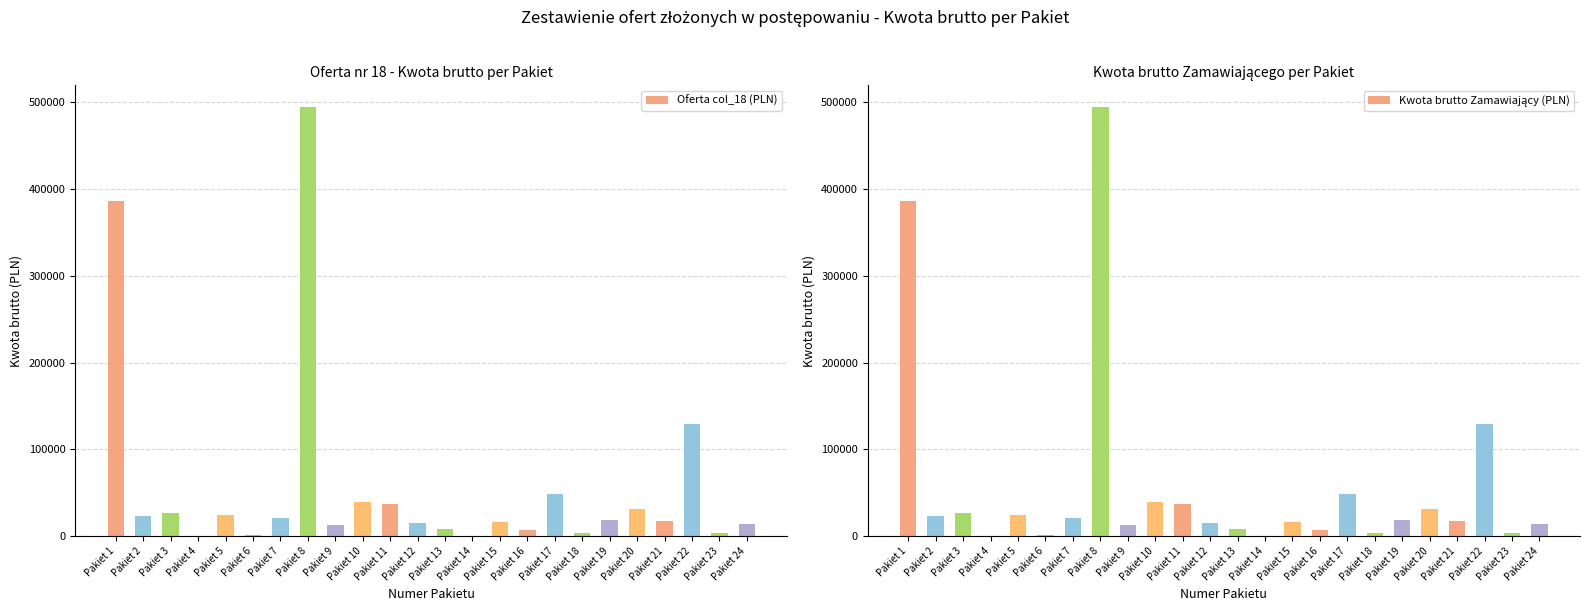

Reading left to right, transcribe all the data shown in this chart.

Oferta col_18 (PLN): 386272.8	23422.5	27000.0	520.4	24300.0	1133.8	21384.0	494892.0	13372.0	38966.4	36504.0	15552.0	7813.3	194.4	15719.0	6525.8	48033.0	3688.4	18403.2	31139.9	17474.4	129268.8	3108.8	14496.2
Kwota brutto Zamawiający (PLN): 386272.8	23422.5	27000.0	520.4	24300.0	1133.8	21384.0	494892.0	13372.0	38966.4	36504.0	15552.0	7813.3	194.4	15719.0	6525.8	48033.0	3688.4	18403.2	31139.9	17474.4	129268.8	3108.8	14496.2